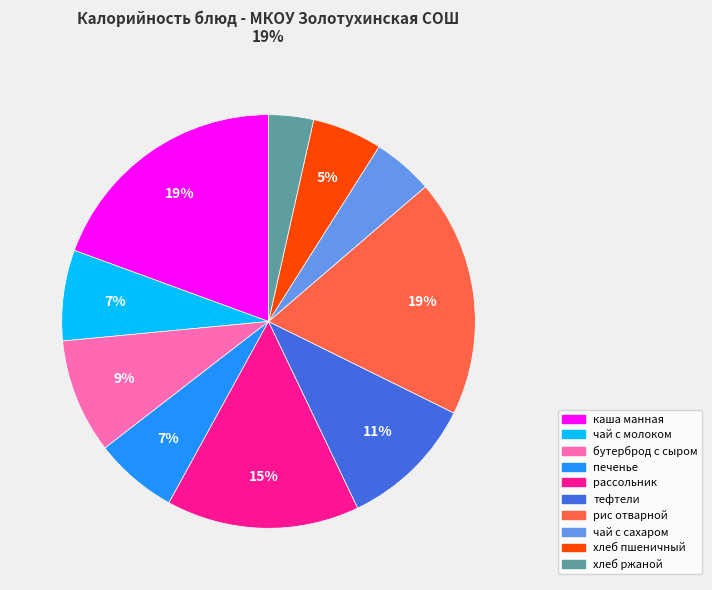

Does any single category account for the majority?

No